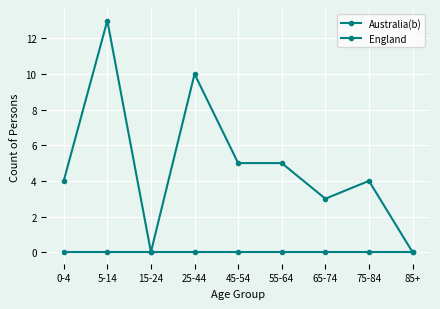

What is the difference between the highest and lowest values at 65-74?

3